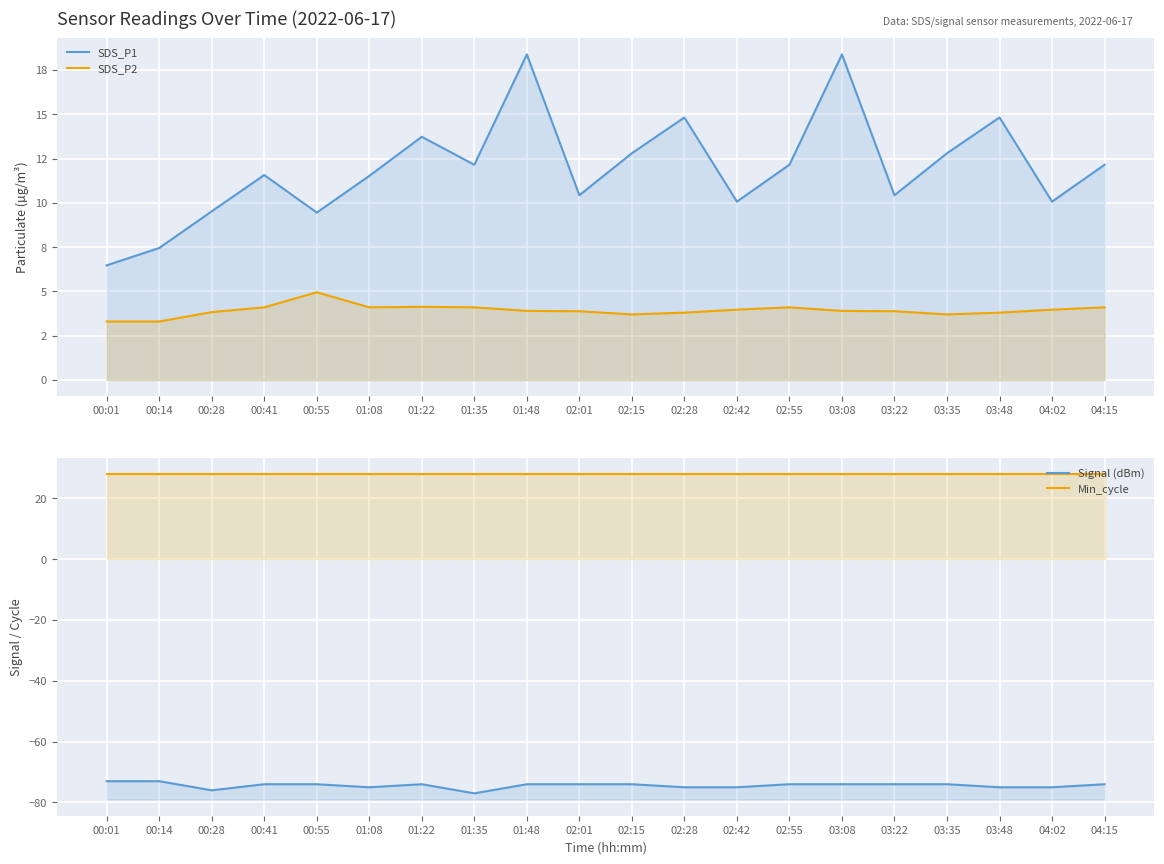

Reading left to right, extract all data points from this chart.

SDS_P1: 6.5	7.5	9.5	11.6	9.4	11.5	13.7	12.2	18.4	10.4	12.8	14.8	10.1	12.2	18.4	10.4	12.8	14.8	10.1	12.2
SDS_P2: 3.3	3.3	3.8	4.1	5.0	4.1	4.1	4.1	3.9	3.9	3.7	3.8	4.0	4.1	3.9	3.9	3.7	3.8	4.0	4.1
Signal (dBm): -73.0	-73.0	-76.0	-74.0	-74.0	-75.0	-74.0	-77.0	-74.0	-74.0	-74.0	-75.0	-75.0	-74.0	-74.0	-74.0	-74.0	-75.0	-75.0	-74.0
Min_cycle: 28.0	28.0	28.0	28.0	28.0	28.0	28.0	28.0	28.0	28.0	28.0	28.0	28.0	28.0	28.0	28.0	28.0	28.0	28.0	28.0